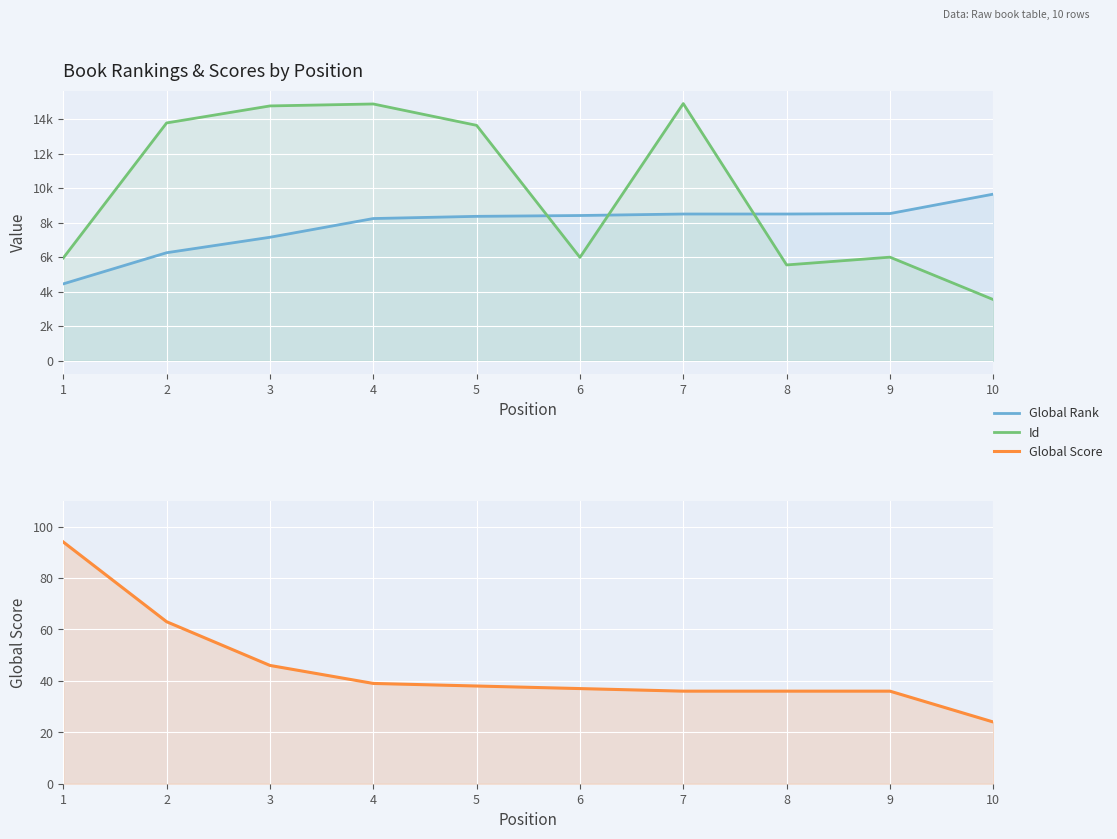

Where does the Global Score series first go above 38?

1